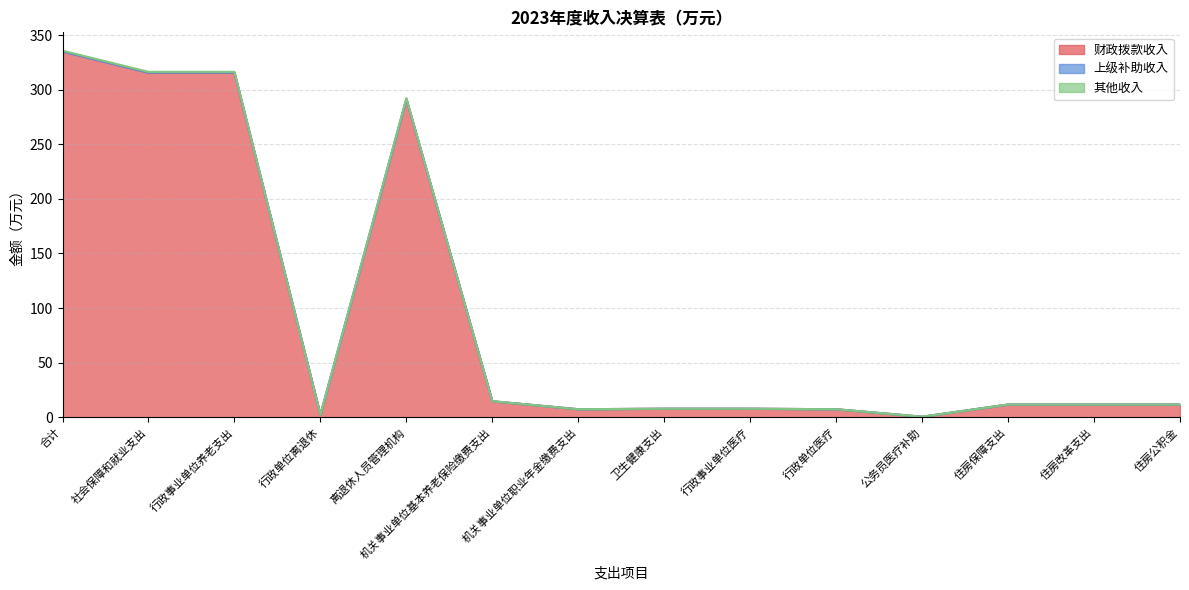

True or false: 财政拨款收入 and 其他收入 intersect in this chart.

False